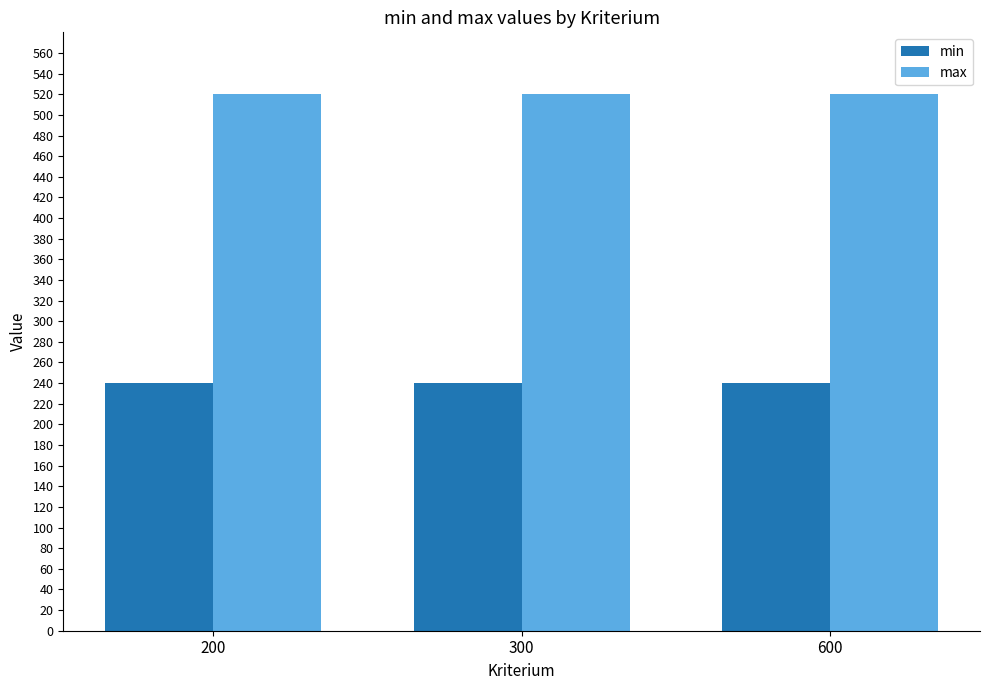

At 300, list the series in order from largest to smallest.

max, min